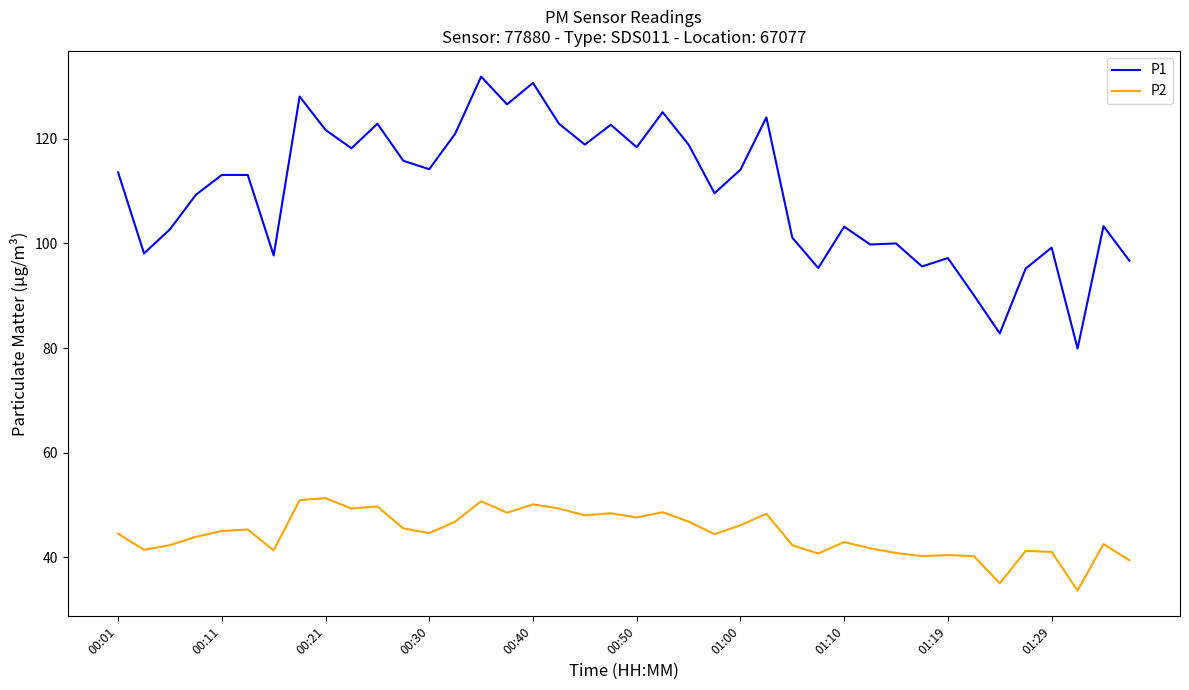

True or false: P2 and P1 cross at least once.

False